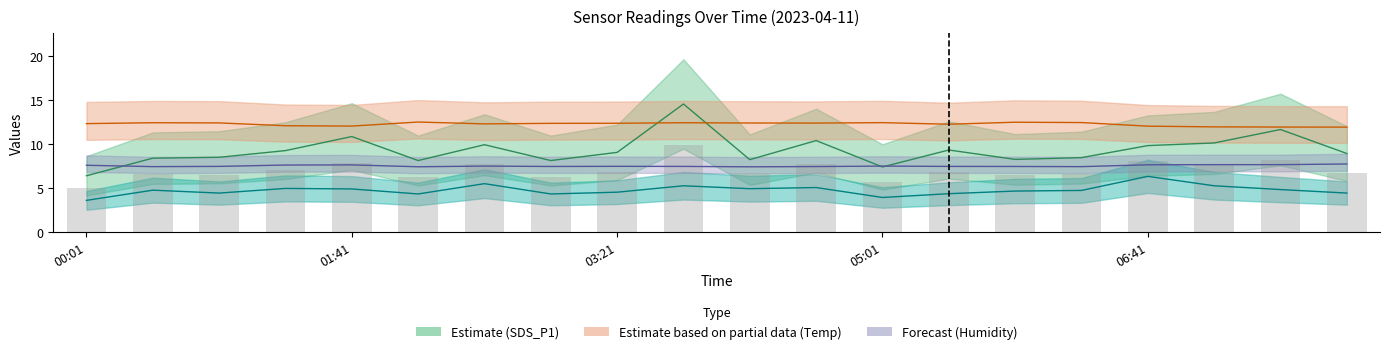

Reading left to right, what are all the values shown in this chart?

SDS_P1: 6.4	8.4	8.5	9.2	10.8	8.1	9.9	8.1	9.0	14.5	8.2	10.4	7.4	9.3	8.2	8.4	9.8	10.1	11.6	8.9
SDS_P2: 3.6	4.7	4.4	4.9	4.9	4.3	5.5	4.3	4.5	5.2	4.9	5.0	3.9	4.3	4.6	4.7	6.3	5.2	4.8	4.4
BME280_temperature: 12.3	12.4	12.4	12.1	12.0	12.5	12.3	12.3	12.3	12.4	12.4	12.4	12.4	12.2	12.5	12.4	12.0	11.9	11.9	11.9
BME280_humidity: 7.6	7.4	7.4	7.6	7.6	7.4	7.5	7.4	7.4	7.4	7.4	7.4	7.5	7.4	7.4	7.4	7.6	7.6	7.6	7.7
P1+P2 avg: 5.0	6.5	6.4	7.1	7.8	6.2	7.7	6.2	6.8	9.9	6.5	7.7	5.6	6.8	6.4	6.6	8.1	7.7	8.2	6.7